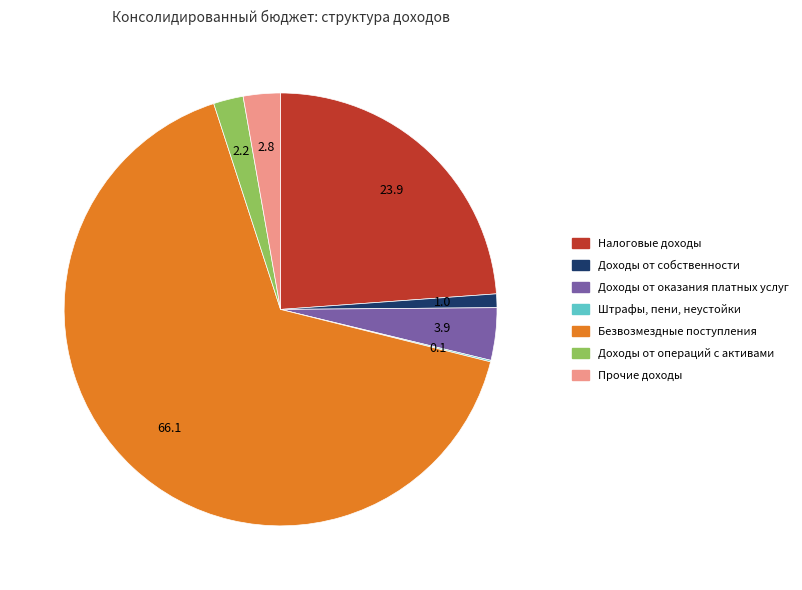

Which slice represents more than half of the pie?

Безвозмездные поступления